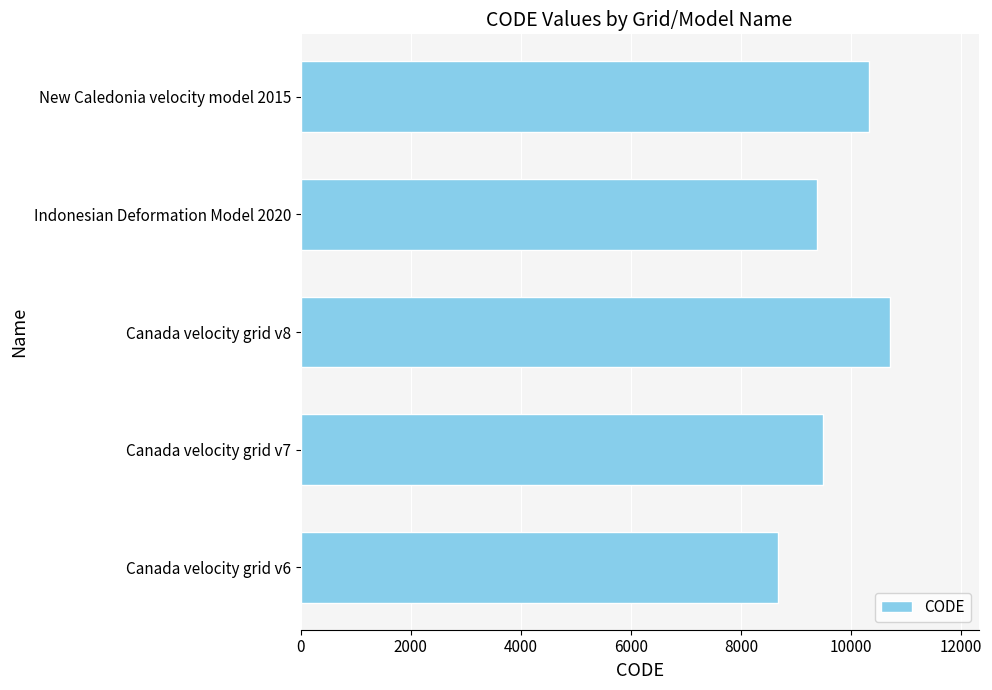

List the labels in order of value, largest first.

Canada velocity grid v8, New Caledonia velocity model 2015, Canada velocity grid v7, Indonesian Deformation Model 2020, Canada velocity grid v6